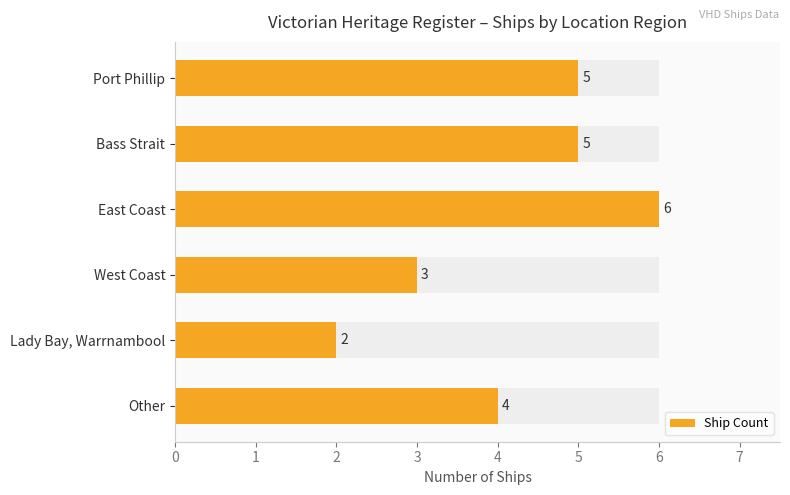

Rank the categories by value from highest to lowest.

East Coast, Port Phillip, Bass Strait, Other, West Coast, Lady Bay, Warrnambool